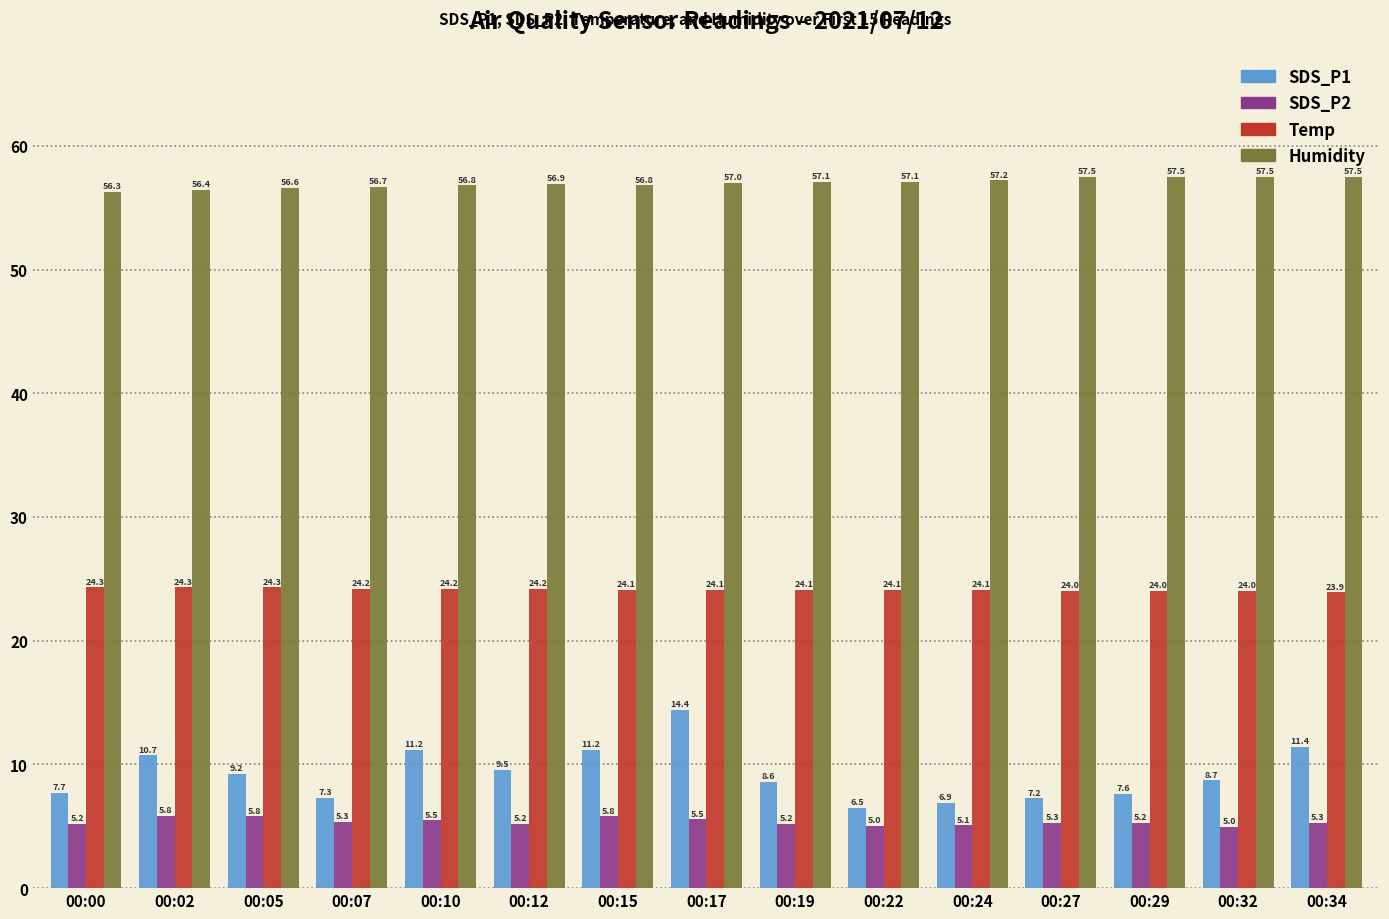

The SDS_P2 series shows 1.4 at 00:24. True or false?

False